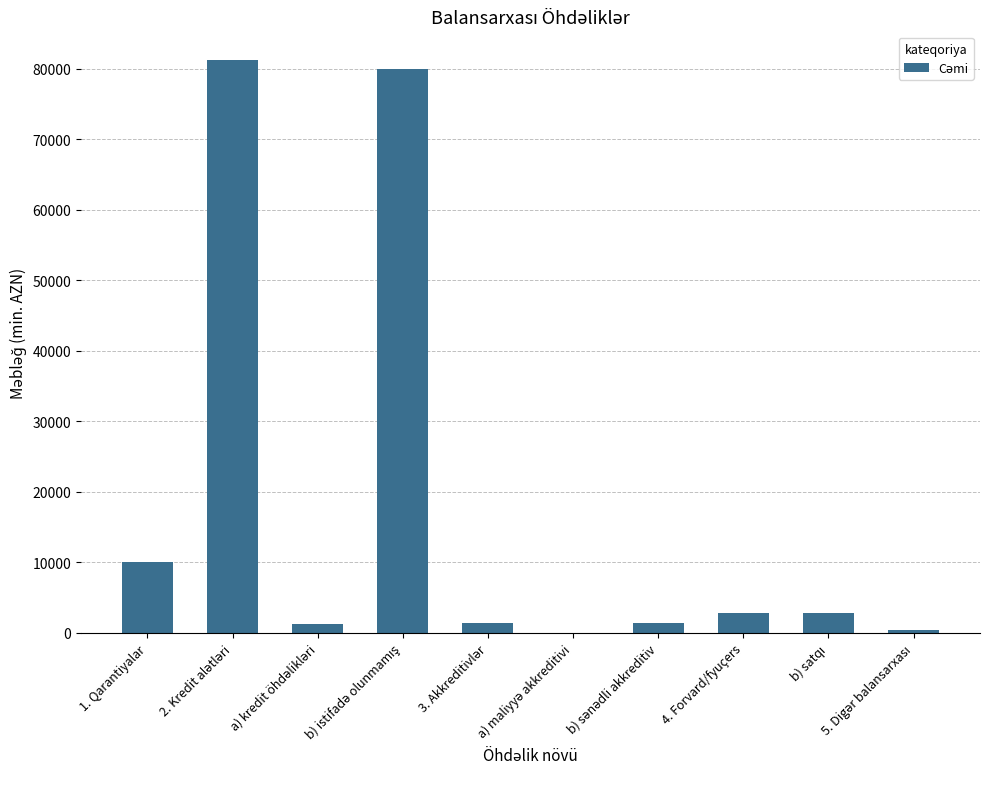

What is the sum of all values?

181371.7